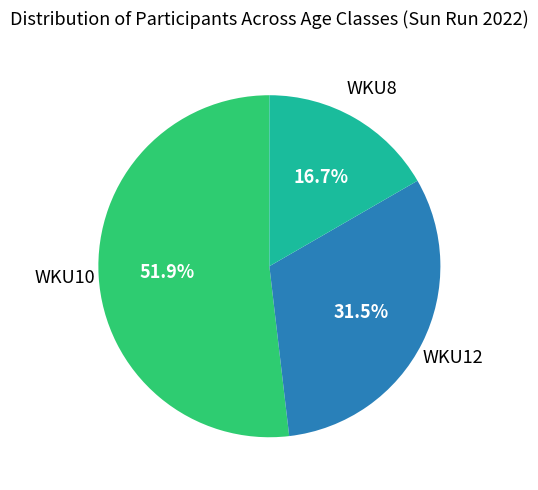

Is there a majority slice in this chart?

Yes